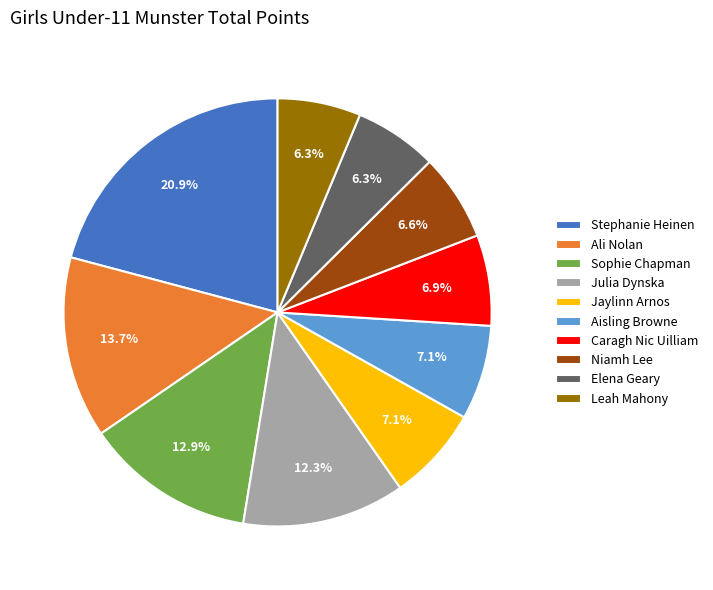

Is it true that Sophie Chapman is 2% of the pie?

False